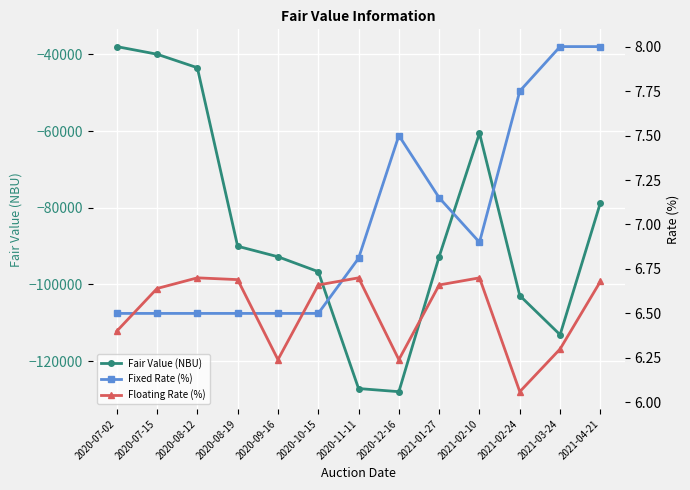

At which label is Fixed Rate (%) closest to 7?

2021-02-10